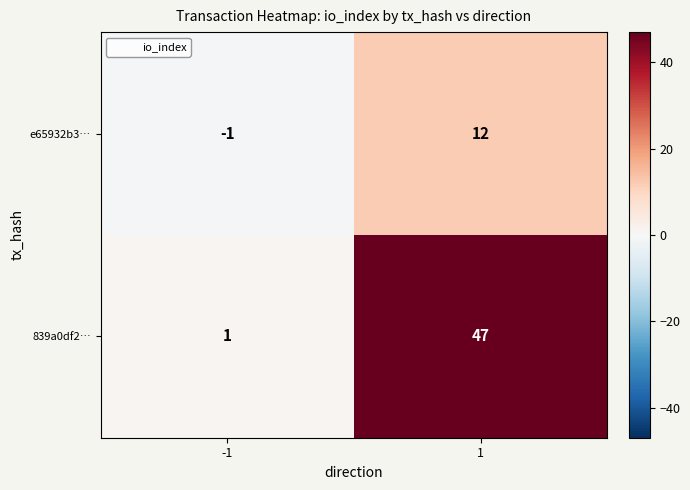

How many data points does each series have?

2